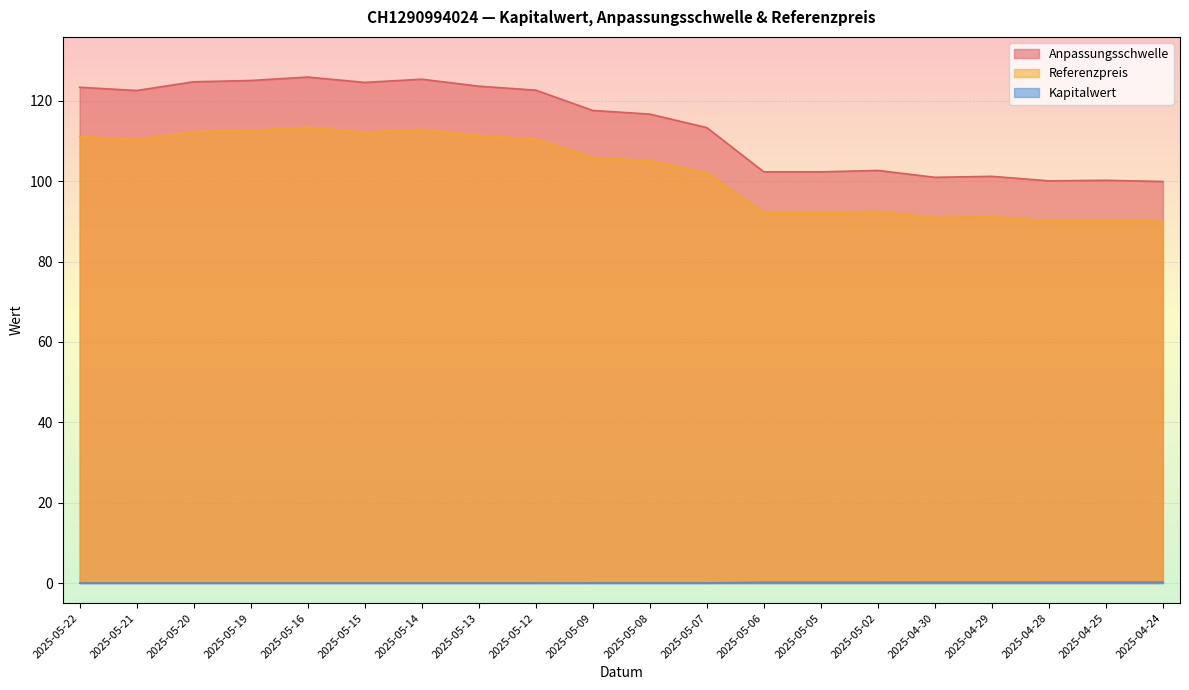

The Kapitalwert series shows 0.3 at 2025-04-28. True or false?

False